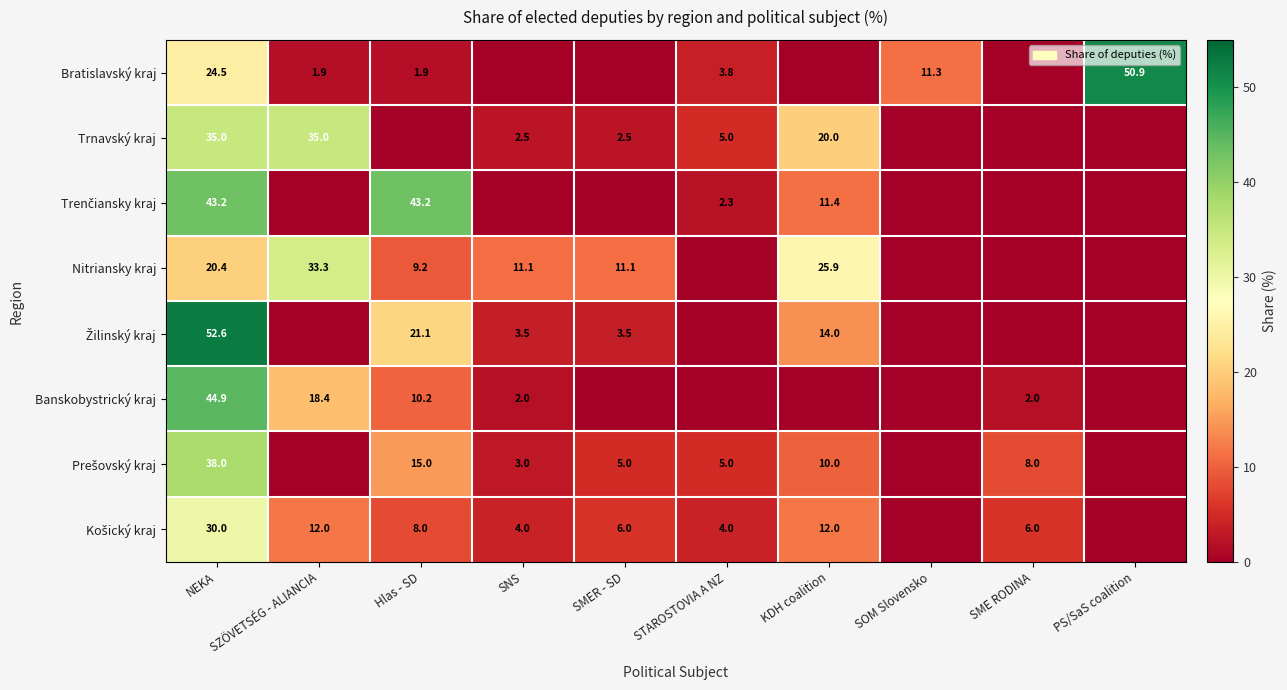

What is the difference between the highest and lowest values at SNS?

11.1